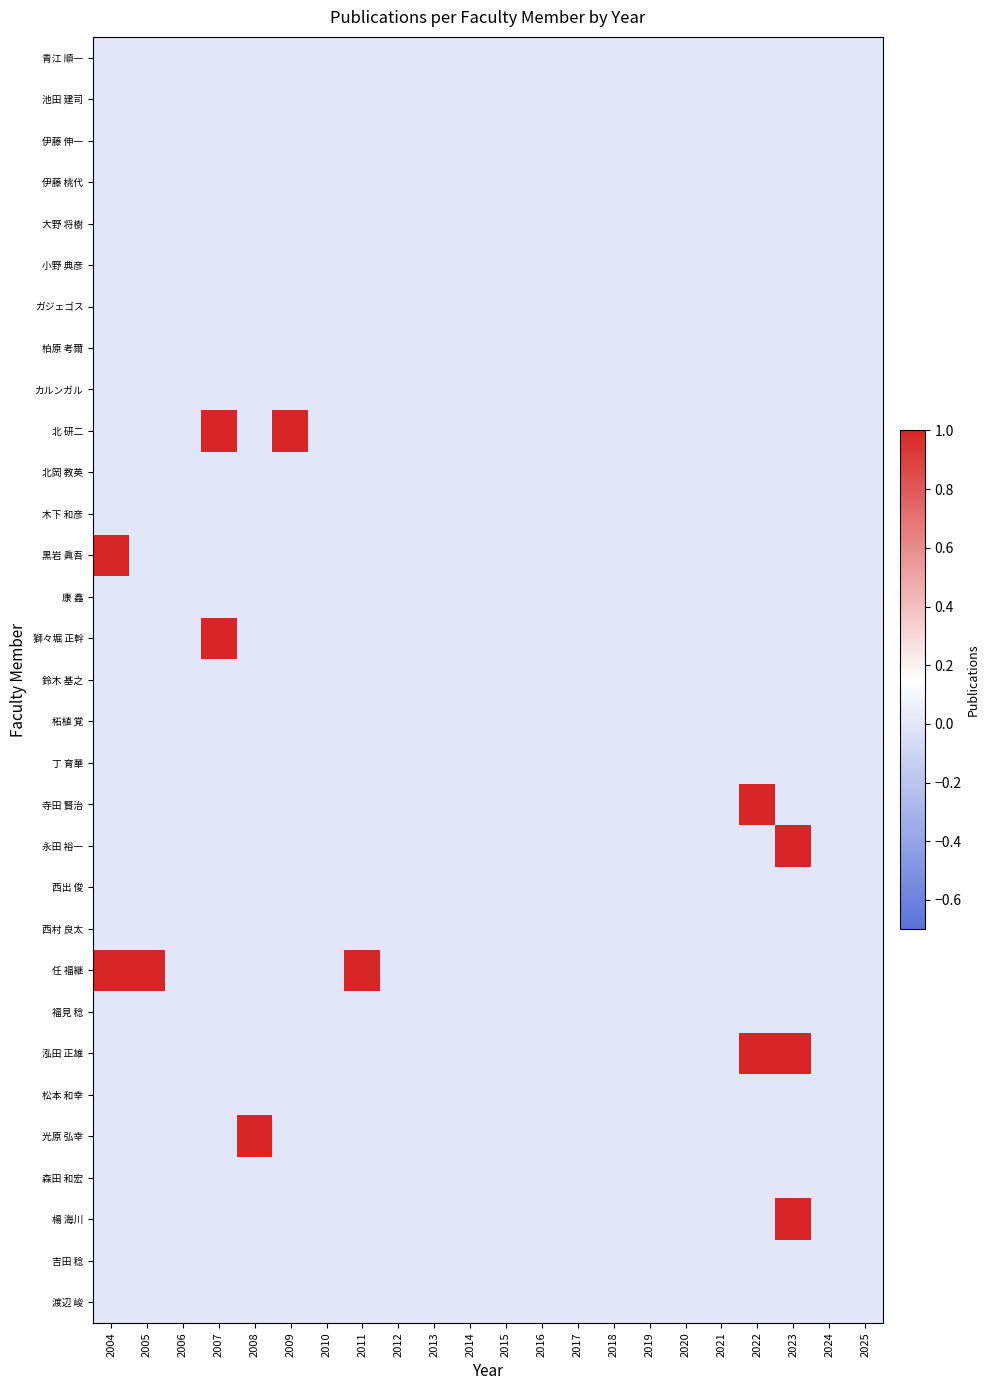

At which category is the sum across all series the highest?

2023